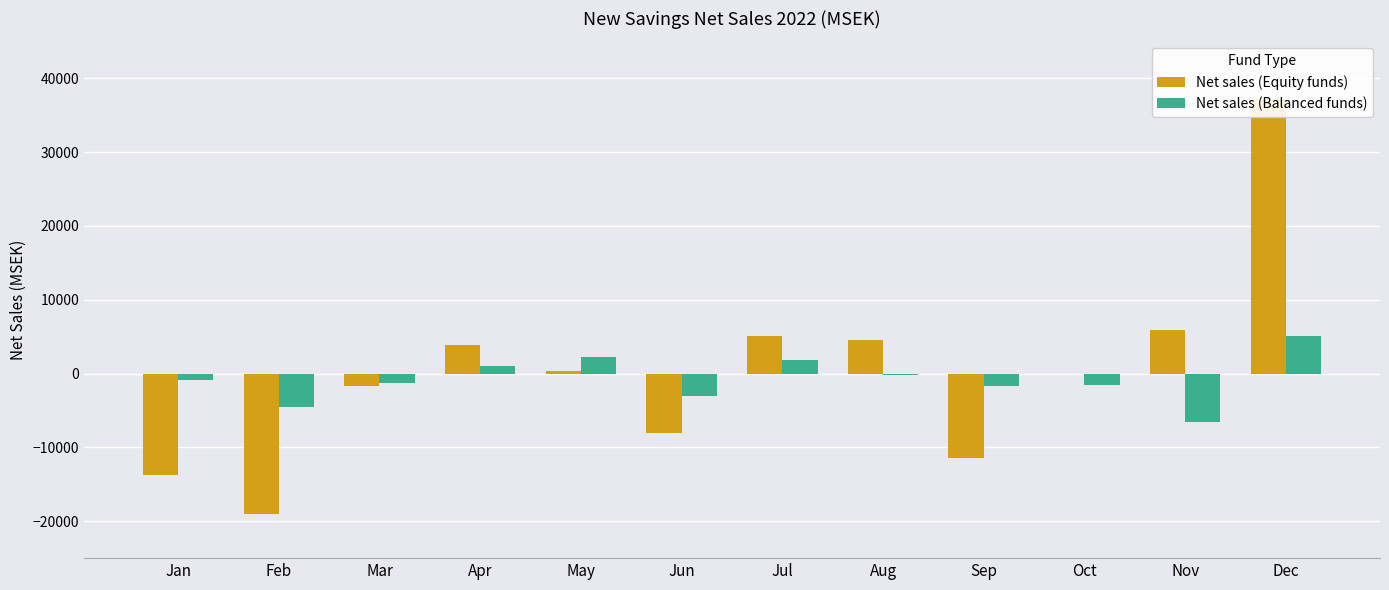

What is the average value of the Net sales (Equity funds) series?

249.9